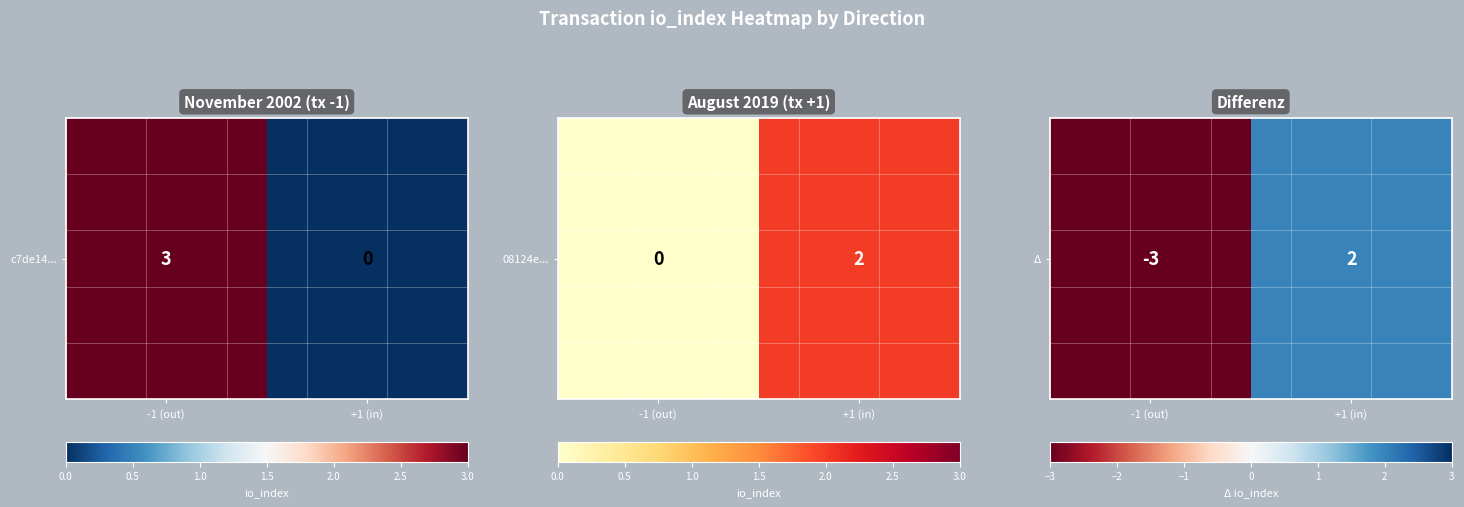

What is the difference between the maximum and minimum values?

5